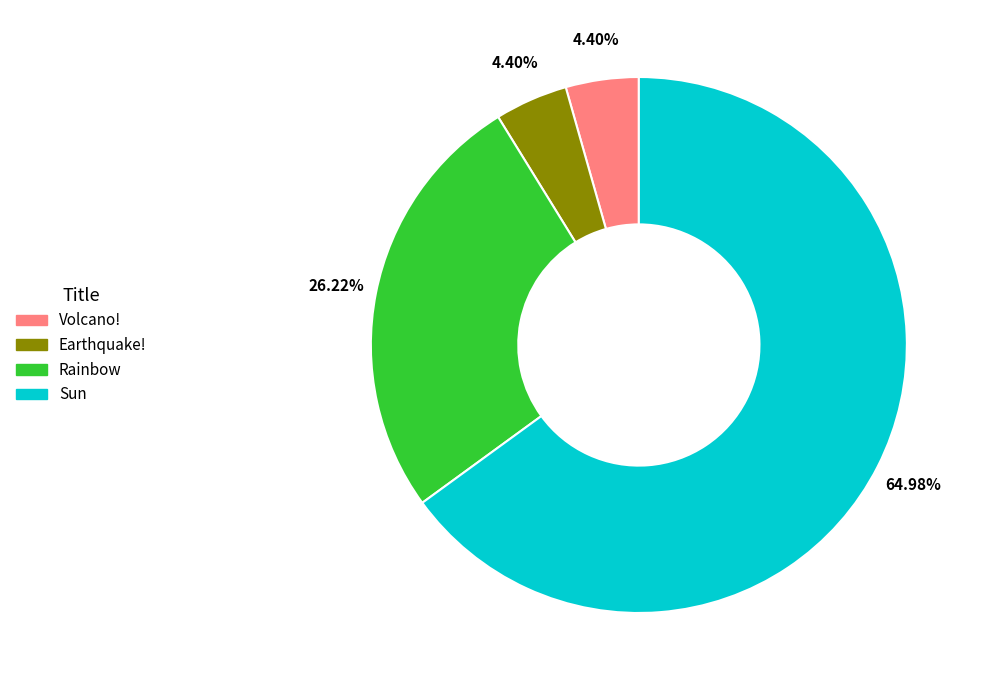

To the nearest percent, what is the average slice percentage?

25%